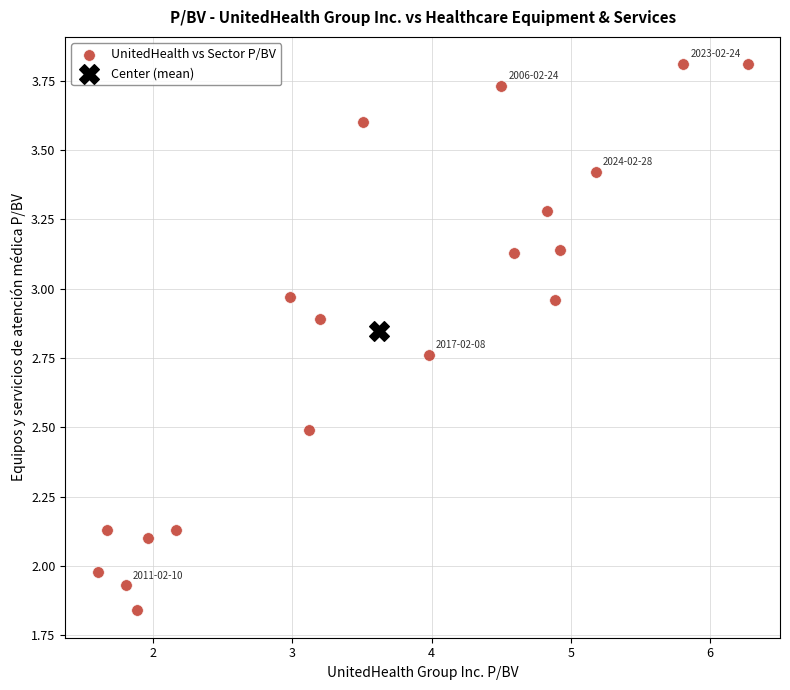

What are all the series names shown in the legend?

UnitedHealth vs Sector P/BV, Center (mean)